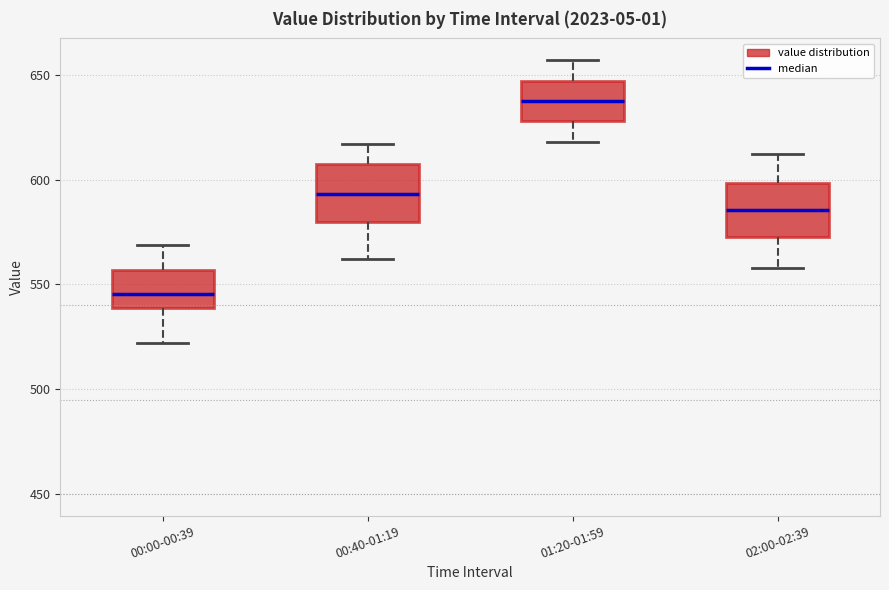

Reading left to right, read every box against the y-axis: the position of its median line, the range the box covers, and the ends of its whiskers. The values are not printed on the chart, so give them approximately, as read against the axis.

00:00-00:39: median 545, box 540 to 555, whiskers 520 to 570
00:40-01:19: median 595, box 580 to 605, whiskers 560 to 615
01:20-01:59: median 640, box 630 to 645, whiskers 620 to 655
02:00-02:39: median 585, box 575 to 600, whiskers 560 to 610